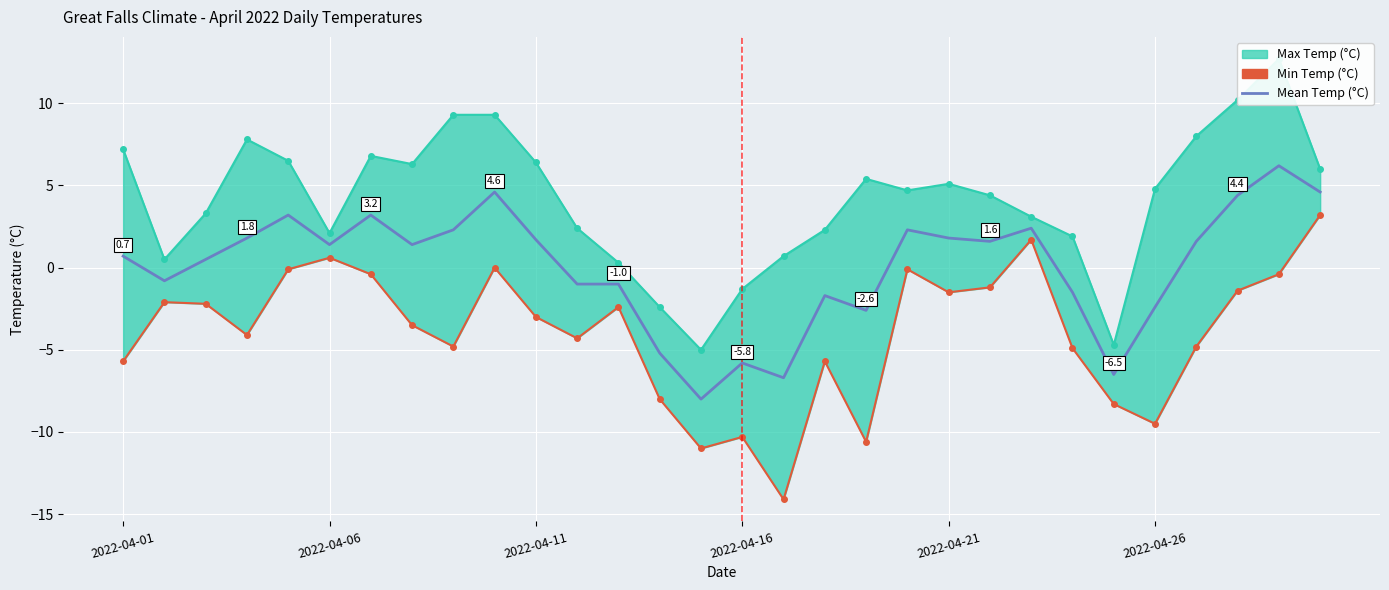

How many values in the Min Temp (°C) series exceed -3?

14